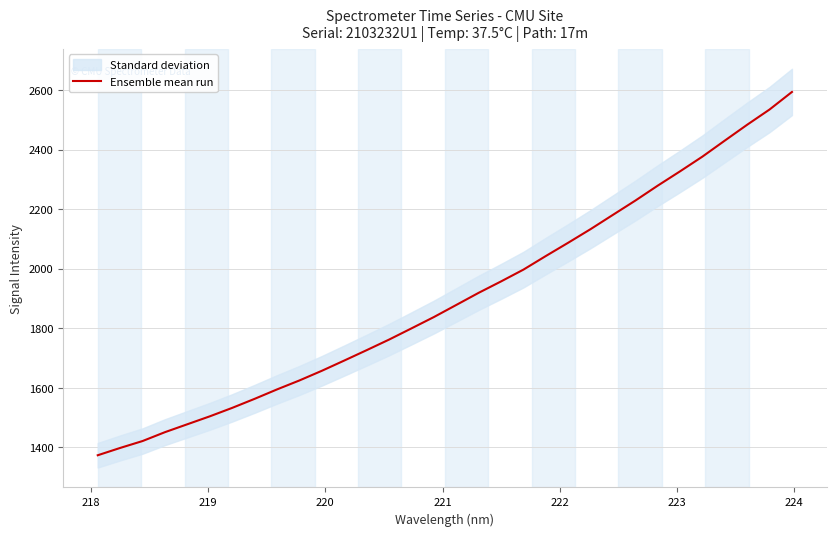

What is the highest value of the Ensemble mean run series?

2594.0